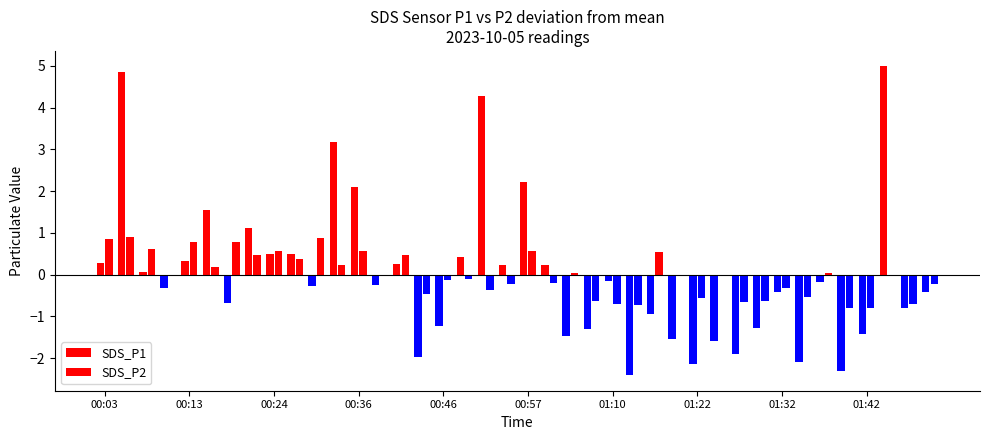

What is the greatest value displayed?

5.0